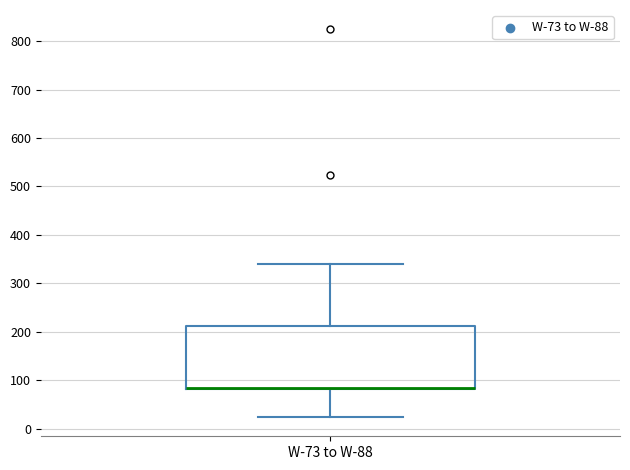

Read this box plot against the y-axis: the position of the median line, the range covered by the box, and the ends of both whiskers. The values are not printed on the chart, so give them approximately, as read against the axis.

median 80 (drawn on the box's lower edge), box 80 to 210, whiskers 20 to 340